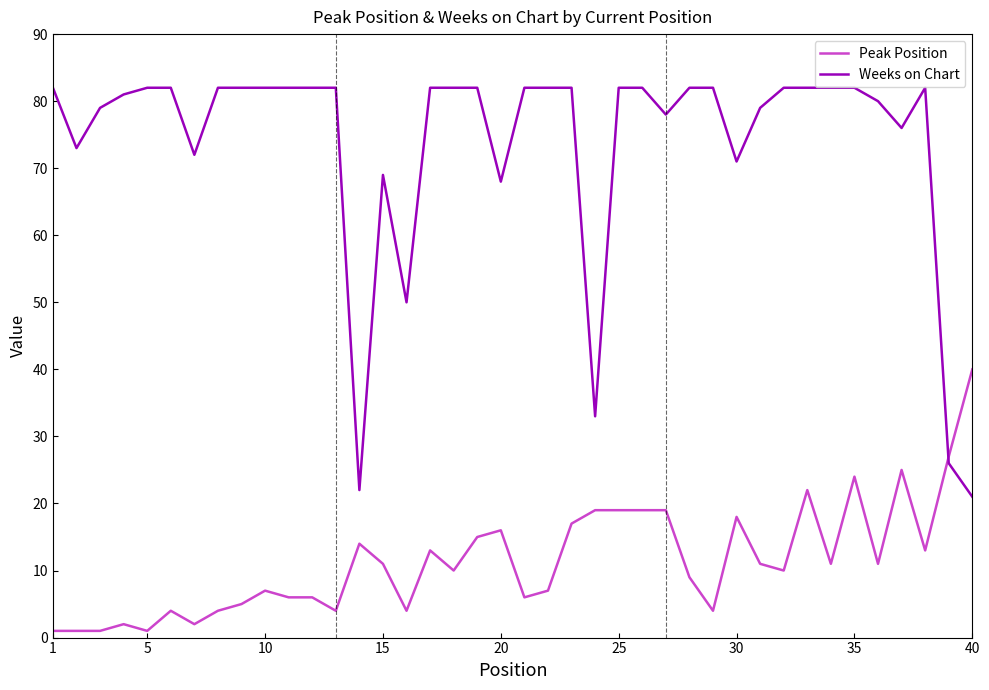

What is the highest value of the Weeks on Chart series?

82